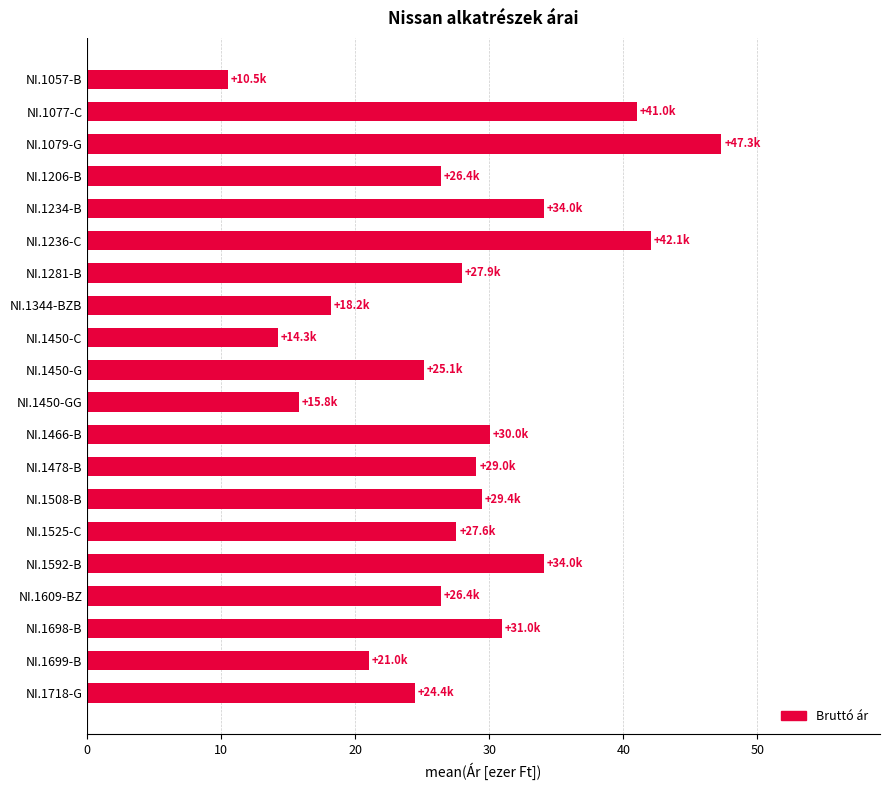

What is the label of the 7th bar from the top?

NI.1281-B